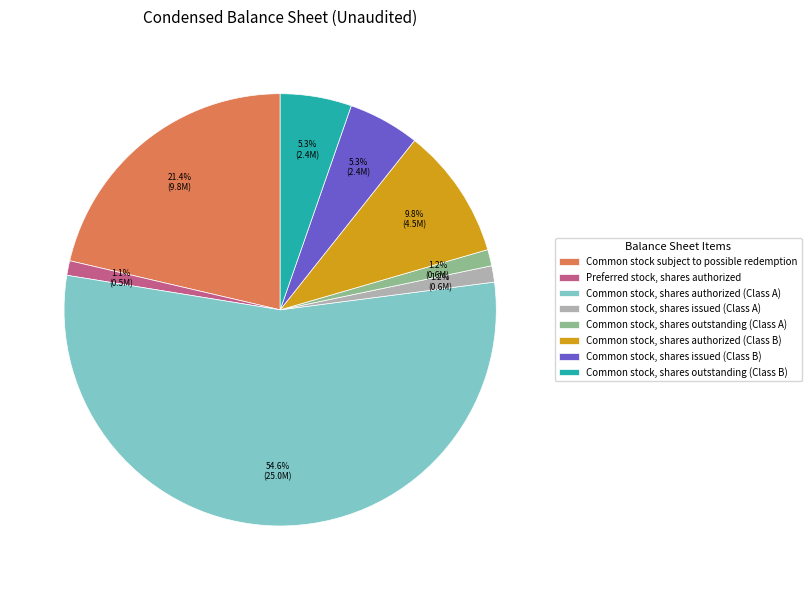

To the nearest percent, what is the difference between the largest and smallest slice percentages?

54%